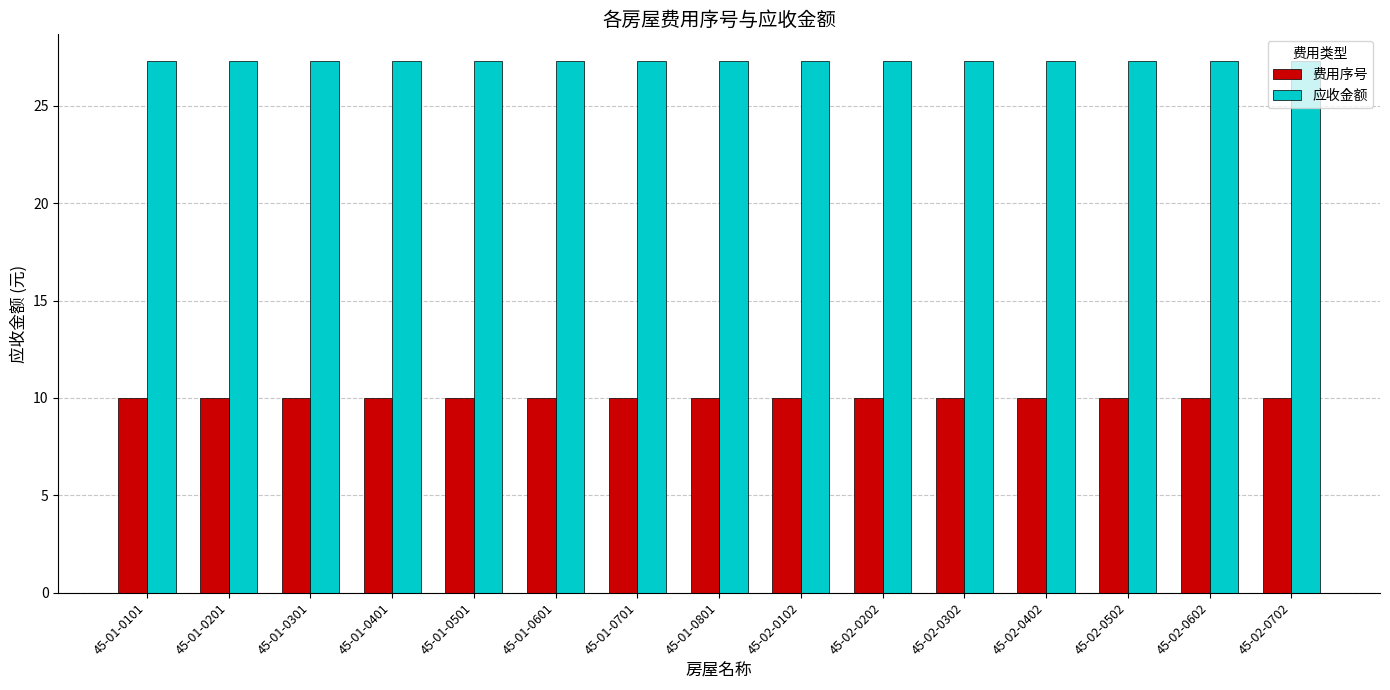

What is the smallest value displayed?

10.0